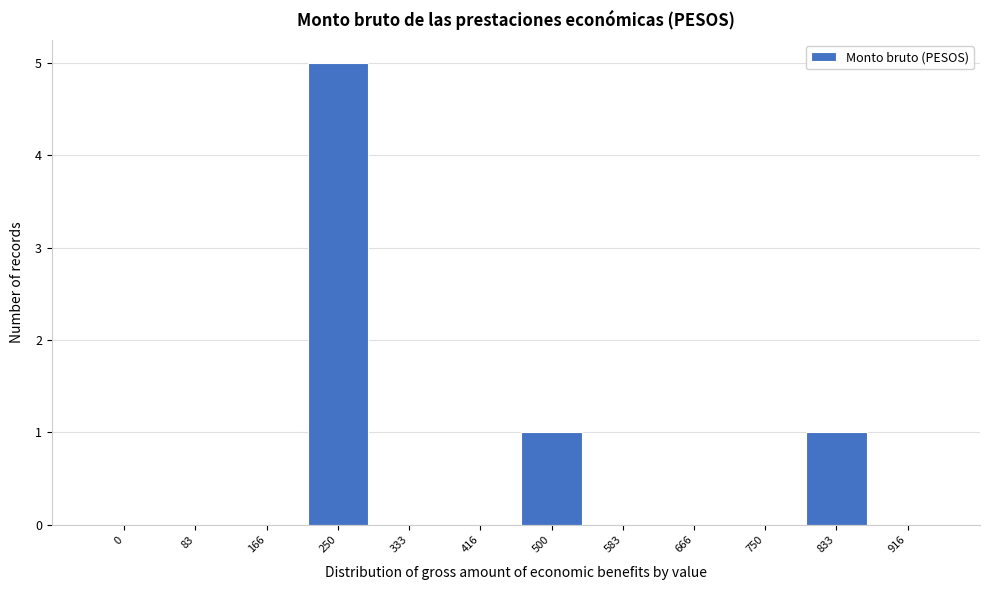

Reading right to left, list all the values displayed in this chart.

916=0	833=1	750=0	666=0	583=0	500=1	416=0	333=0	250=5	166=0	83=0	0=0